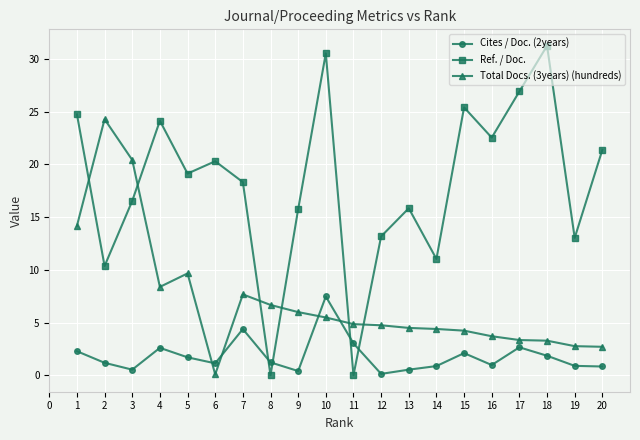

Rank the series by their average value, from highest to lowest.

Ref. / Doc., Total Docs. (3years) (hundreds), Cites / Doc. (2years)